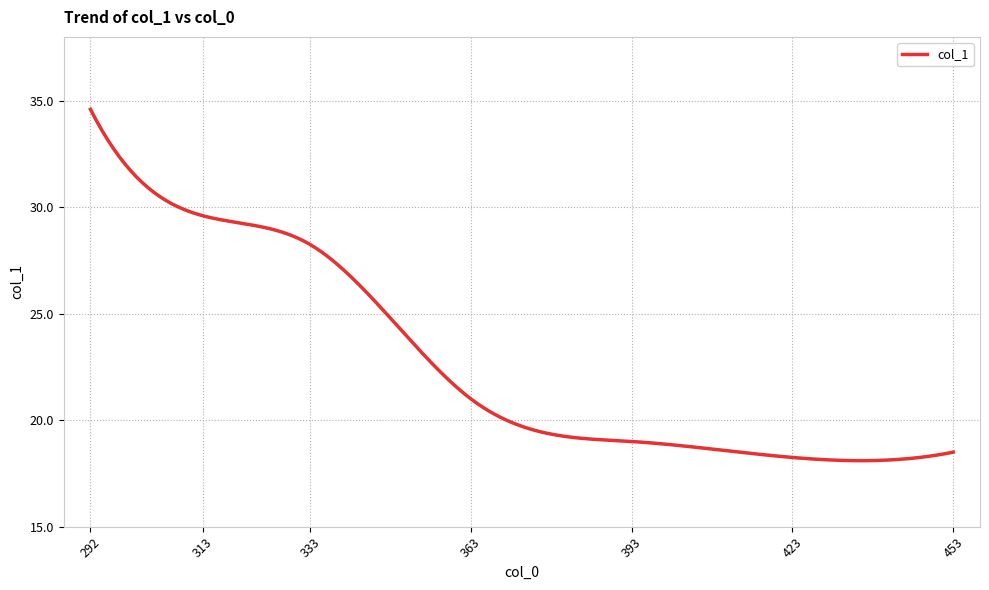

What is the sum of all values?

6848.5